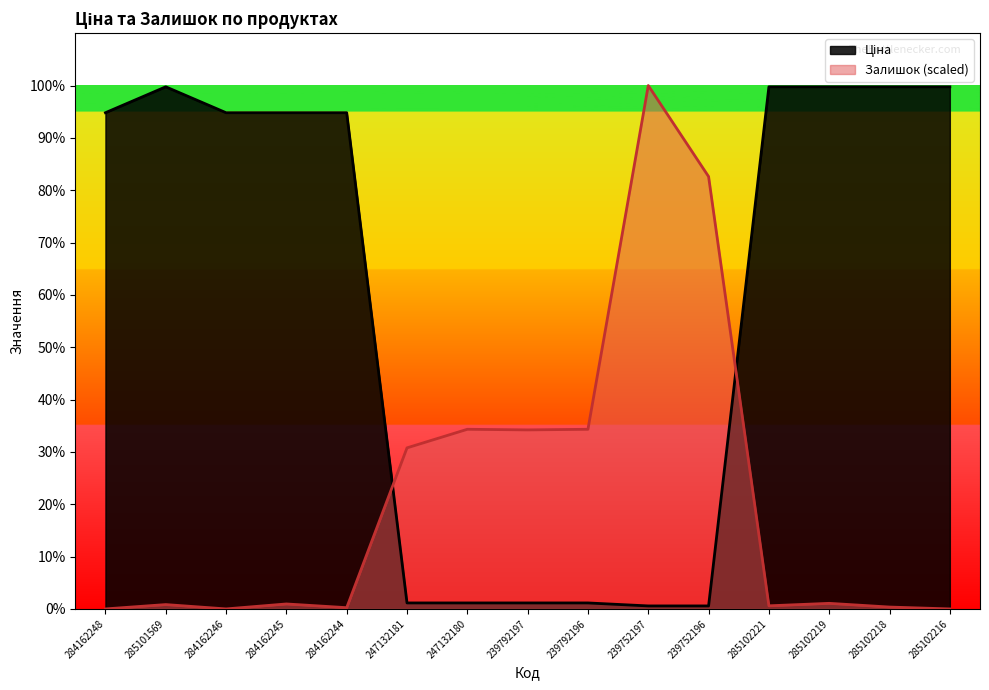

At which category does Ціна reach its first local peak?

285101569